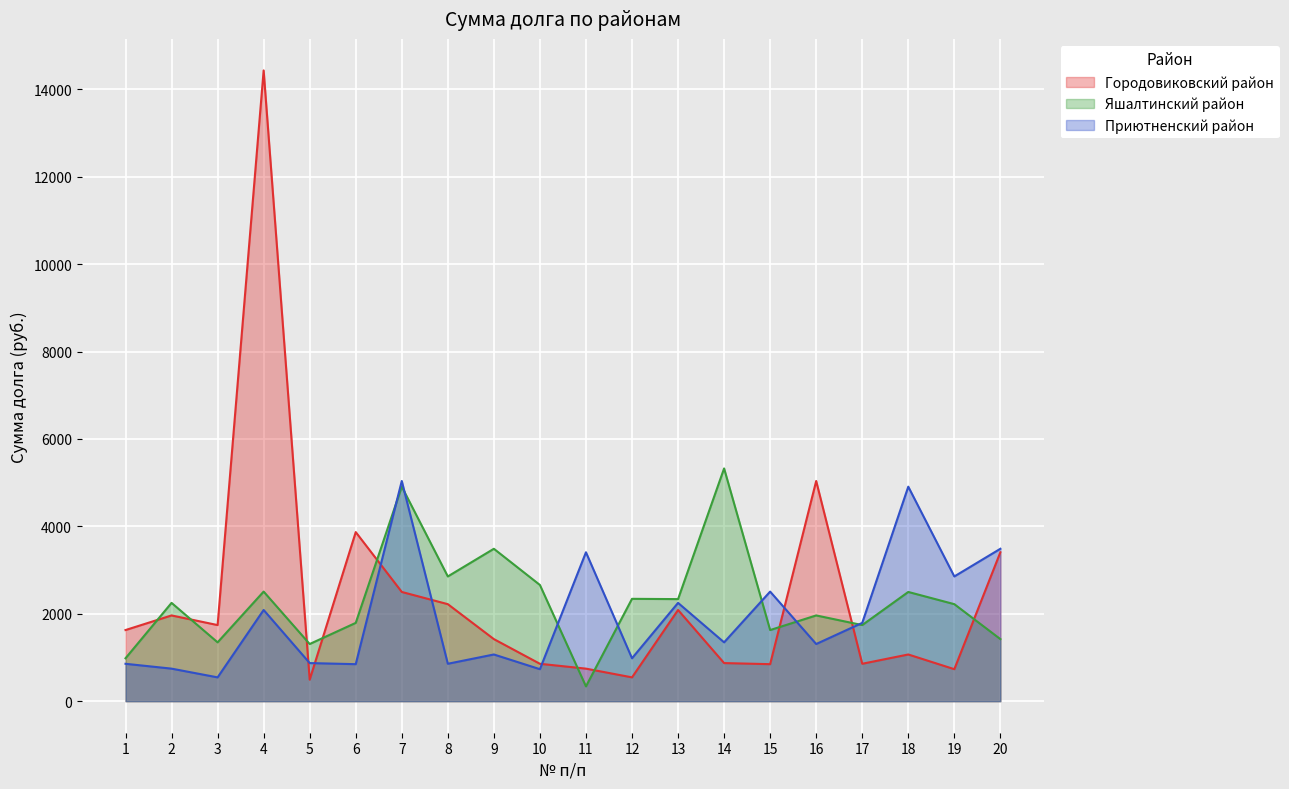

How many interior local valleys does the Яшалтинский район series have?

7